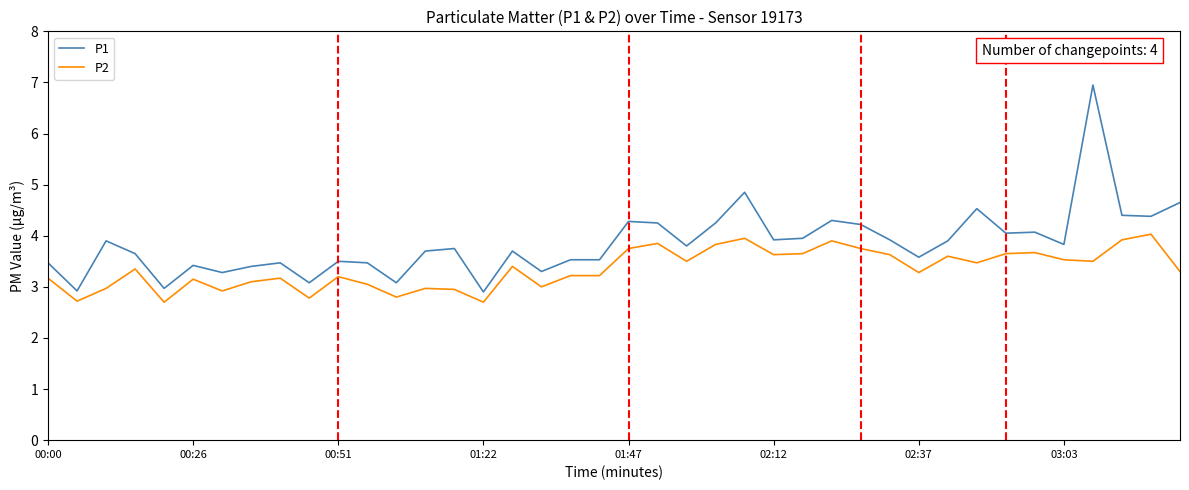

What are all the series names shown in the legend?

P1, P2